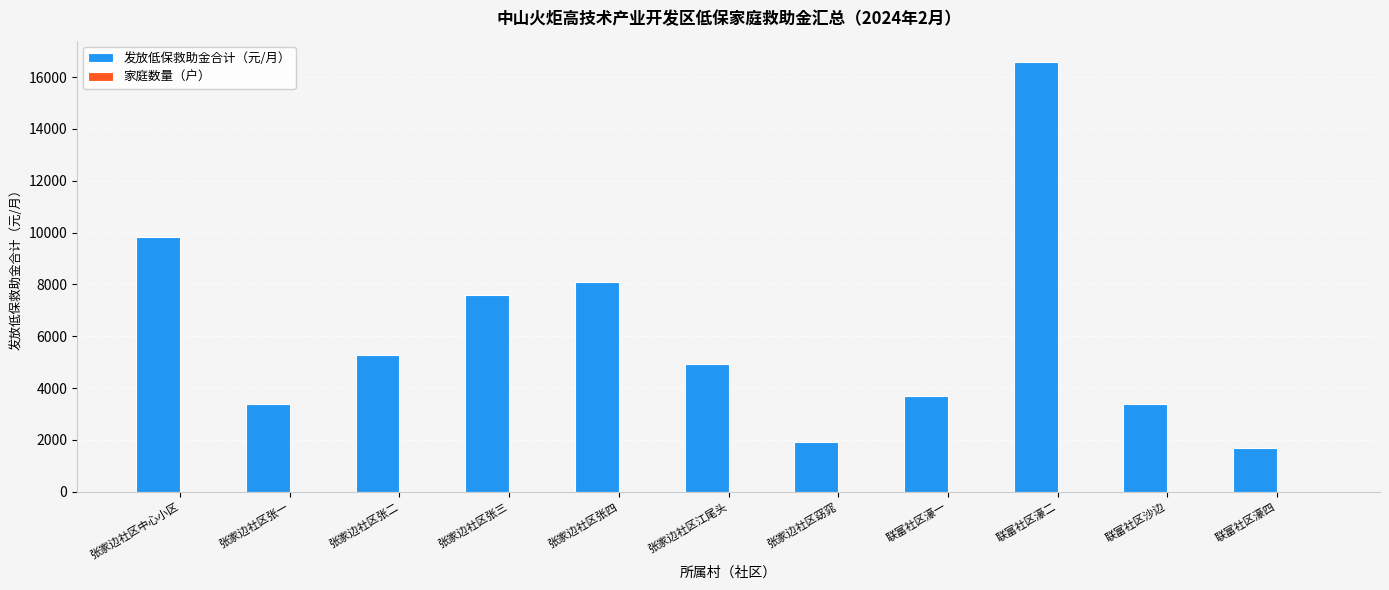

Which series changed the most between 联富社区濠一 and 联富社区濠二?

发放低保救助金合计（元/月）